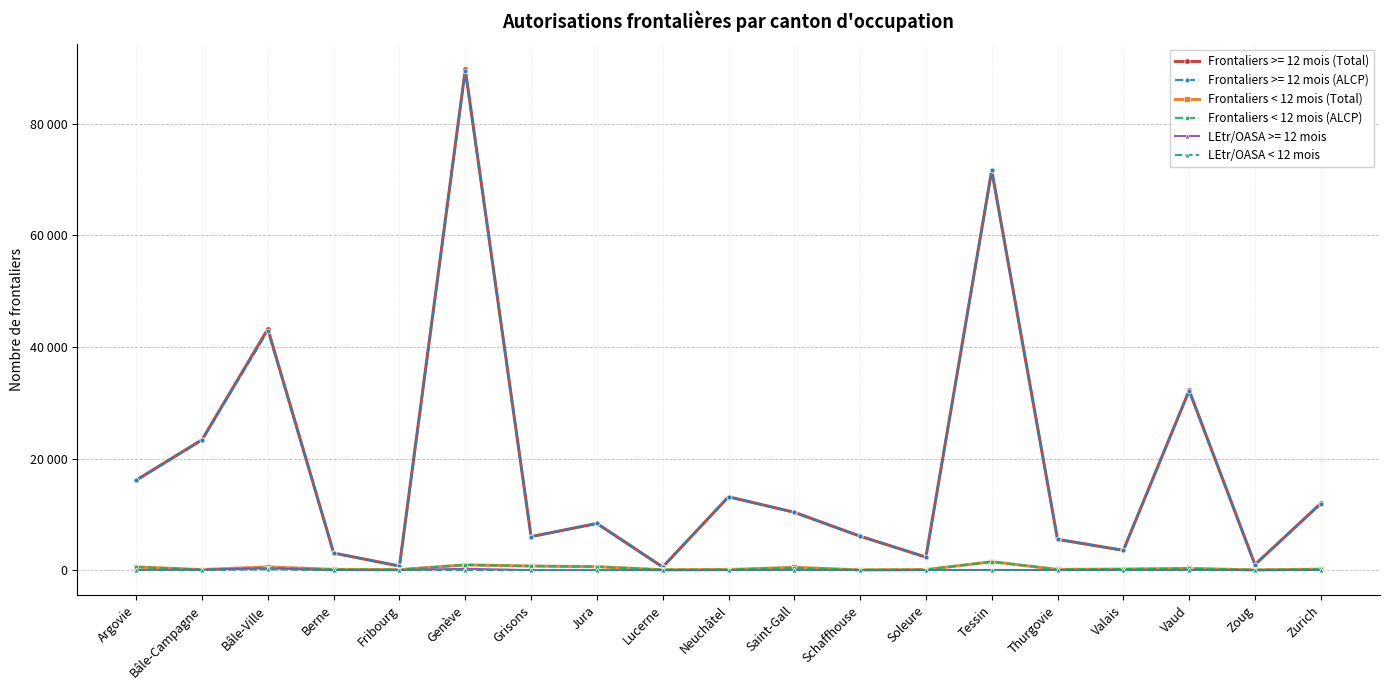

What are all the series names shown in the legend?

Frontaliers >= 12 mois (Total), Frontaliers >= 12 mois (ALCP), Frontaliers < 12 mois (Total), Frontaliers < 12 mois (ALCP), LEtr/OASA >= 12 mois, LEtr/OASA < 12 mois